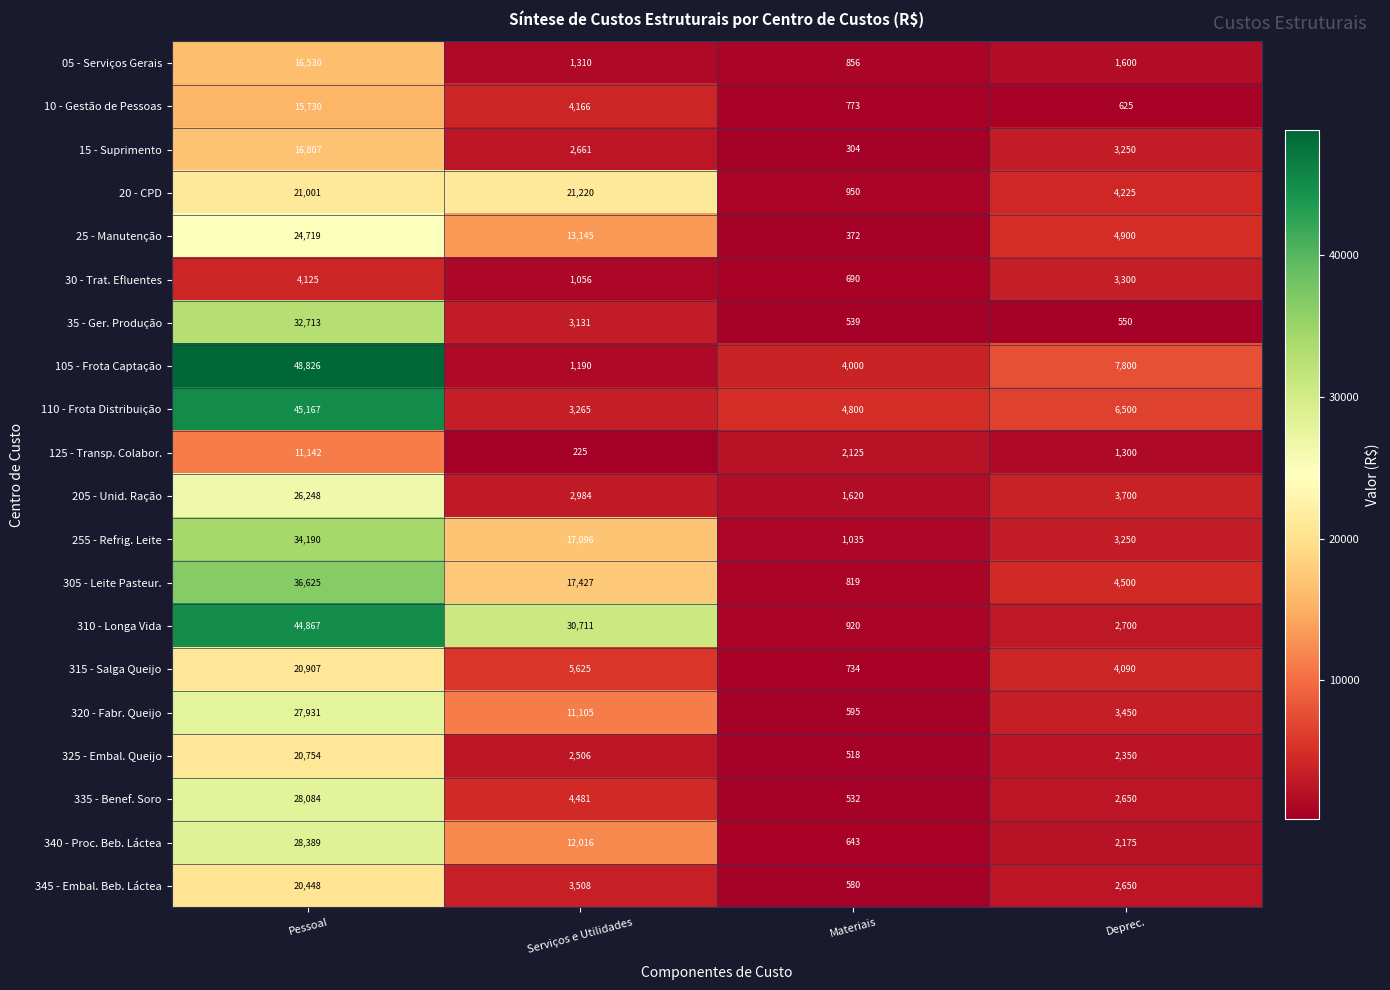

Which series has the widest spread of values?

105 - Frota Captação